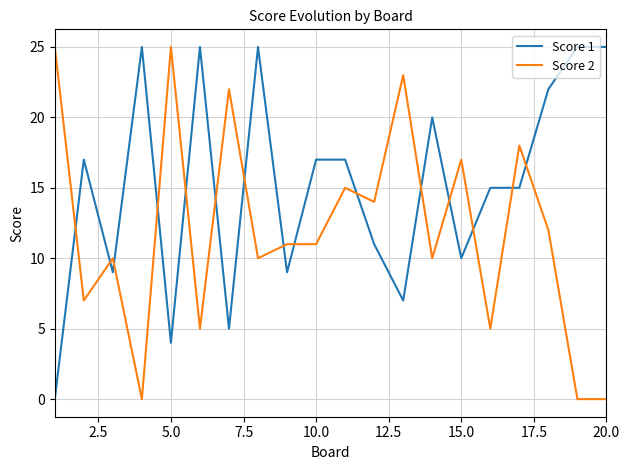

True or false: Score 1 and Score 2 cross at least once.

True